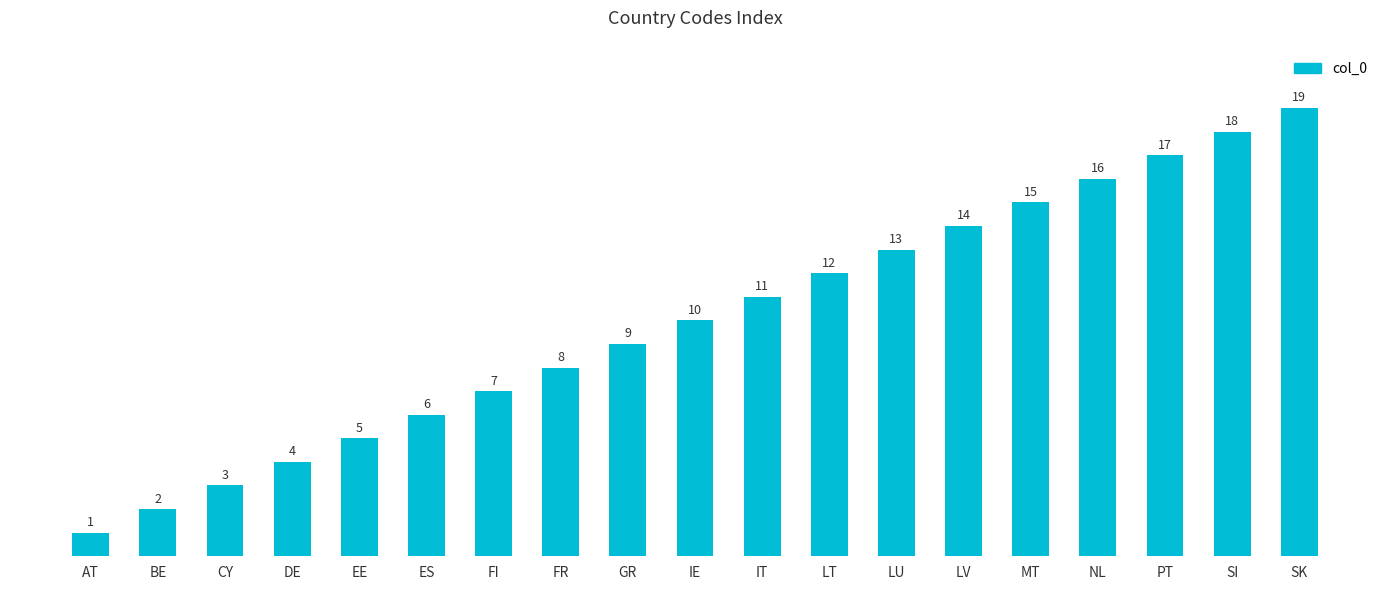

What is the value of the 14th bar from the left?

14